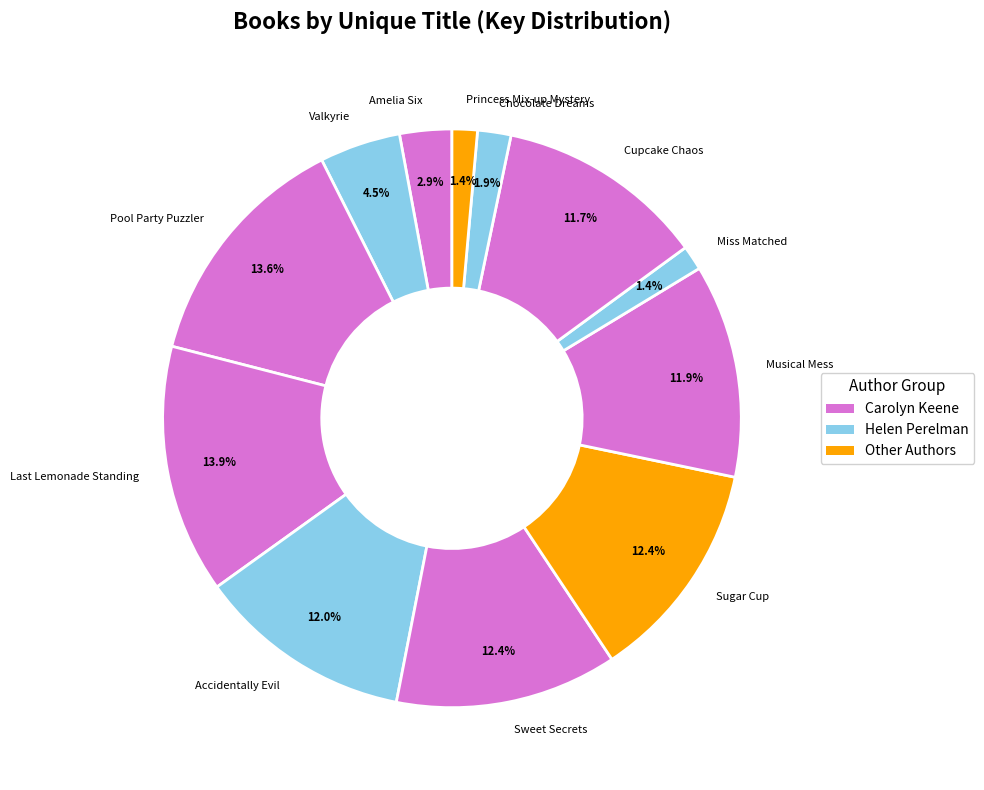

To the nearest percent, what percentage of the pie is Chocolate Dreams?

2%